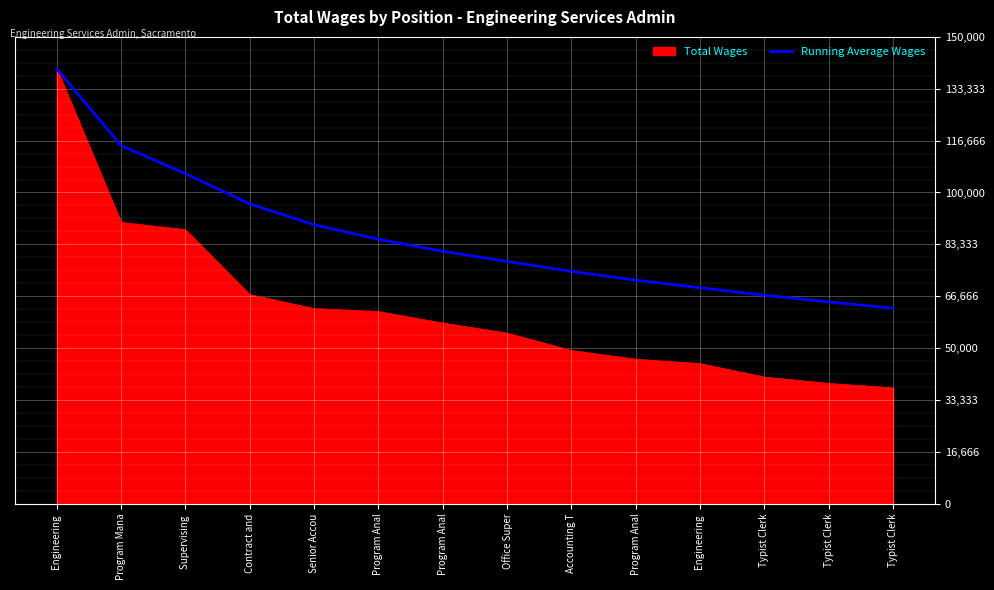

Reading left to right, what are all the values shown in this chart?

Engineering =139743.0	Program Mana=115062.0	Supervising =106054.0	Contract and=96335.2	Senior Accou=89604.0	Program Anal=84958.0	Program Anal=81111.7	Office Super=77822.5	Accounting T=74643.6	Program Anal=71820.5	Engineering =69382.1	Typist Clerk=66989.9	Typist Clerk=64808.3	Typist Clerk=62836.4